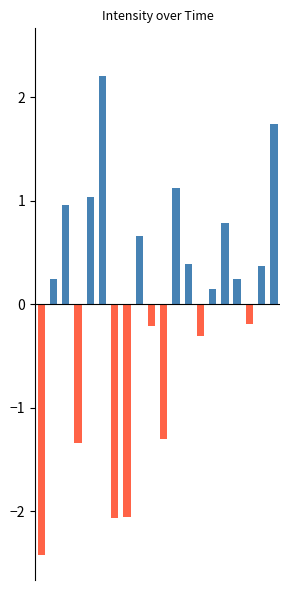

Rank the categories by Above mean value from highest to lowest.

5, 19, 11, 4, 2, 15, 8, 12, 18, 1, 16, 14, 0, 3, 6, 7, 9, 10, 13, 17